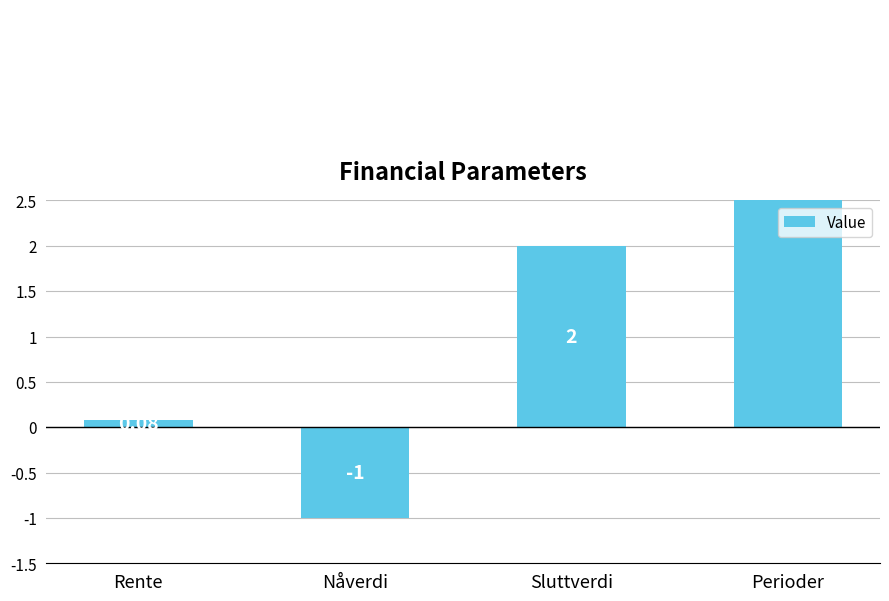

What is the label of the 1st bar from the left?

Rente